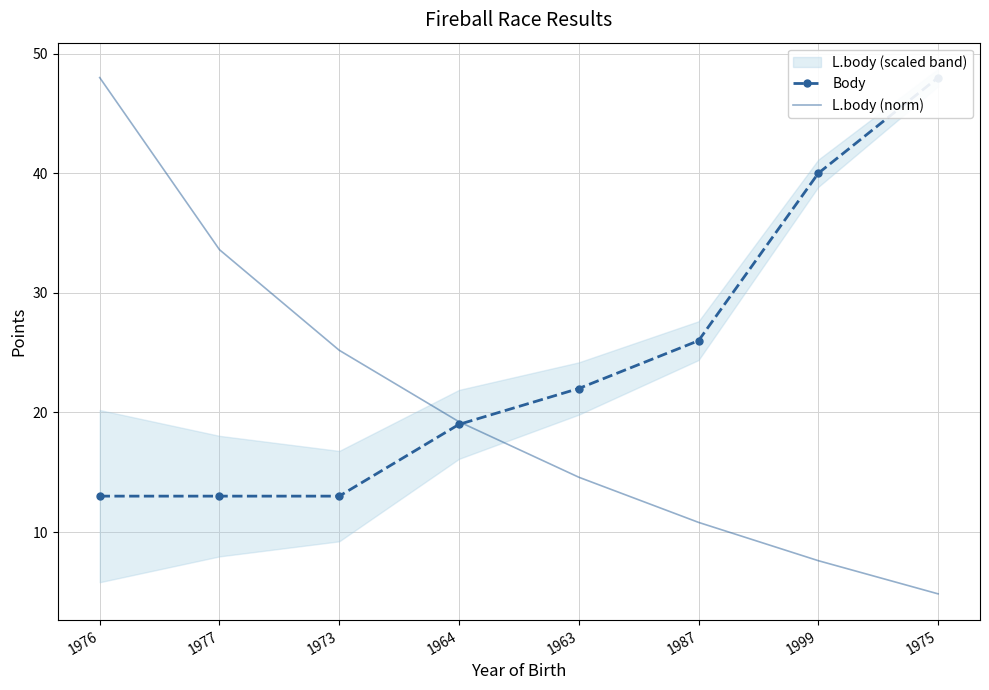

What are all the series names shown in the legend?

Body, L.body (norm)